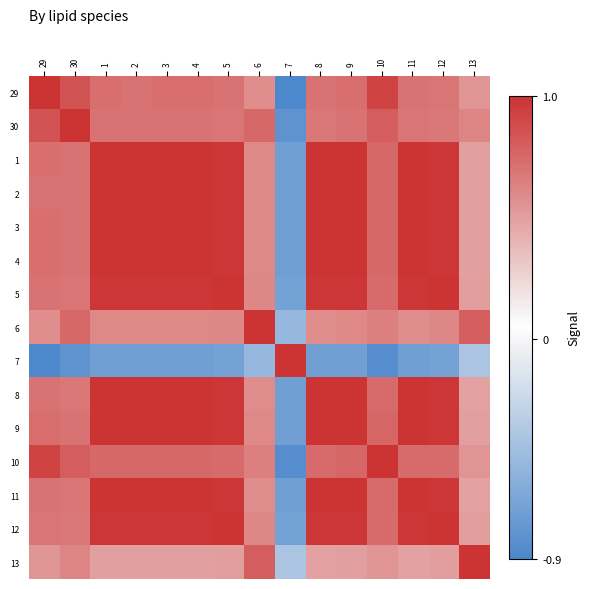

Reading right to left, what are all the values shown in this chart?

29: 13=0.5	12=0.7	11=0.7	10=0.9	9=0.7	8=0.7	7=-0.9	6=0.6	5=0.7	4=0.7	3=0.7	2=0.7	1=0.7	30=0.8	29=1.0
30: 13=0.6	12=0.7	11=0.7	10=0.8	9=0.7	8=0.7	7=-0.8	6=0.8	5=0.7	4=0.7	3=0.7	2=0.7	1=0.7	30=1.0	29=0.8
1: 13=0.5	12=1.0	11=1.0	10=0.8	9=1.0	8=1.0	7=-0.7	6=0.6	5=1.0	4=1.0	3=1.0	2=1.0	1=1.0	30=0.7	29=0.7
2: 13=0.5	12=1.0	11=1.0	10=0.8	9=1.0	8=1.0	7=-0.7	6=0.6	5=1.0	4=1.0	3=1.0	2=1.0	1=1.0	30=0.7	29=0.7
3: 13=0.5	12=1.0	11=1.0	10=0.8	9=1.0	8=1.0	7=-0.7	6=0.6	5=1.0	4=1.0	3=1.0	2=1.0	1=1.0	30=0.7	29=0.7
4: 13=0.5	12=1.0	11=1.0	10=0.8	9=1.0	8=1.0	7=-0.7	6=0.6	5=1.0	4=1.0	3=1.0	2=1.0	1=1.0	30=0.7	29=0.7
5: 13=0.5	12=1.0	11=1.0	10=0.7	9=1.0	8=1.0	7=-0.7	6=0.6	5=1.0	4=1.0	3=1.0	2=1.0	1=1.0	30=0.7	29=0.7
6: 13=0.8	12=0.6	11=0.6	10=0.7	9=0.6	8=0.6	7=-0.5	6=1.0	5=0.6	4=0.6	3=0.6	2=0.6	1=0.6	30=0.8	29=0.6
7: 13=-0.4	12=-0.7	11=-0.7	10=-0.8	9=-0.7	8=-0.7	7=1.0	6=-0.5	5=-0.7	4=-0.7	3=-0.7	2=-0.7	1=-0.7	30=-0.8	29=-0.9
8: 13=0.5	12=1.0	11=1.0	10=0.7	9=1.0	8=1.0	7=-0.7	6=0.6	5=1.0	4=1.0	3=1.0	2=1.0	1=1.0	30=0.7	29=0.7
9: 13=0.5	12=1.0	11=1.0	10=0.8	9=1.0	8=1.0	7=-0.7	6=0.6	5=1.0	4=1.0	3=1.0	2=1.0	1=1.0	30=0.7	29=0.7
10: 13=0.6	12=0.7	11=0.7	10=1.0	9=0.8	8=0.7	7=-0.8	6=0.7	5=0.7	4=0.8	3=0.8	2=0.8	1=0.8	30=0.8	29=0.9
11: 13=0.5	12=1.0	11=1.0	10=0.7	9=1.0	8=1.0	7=-0.7	6=0.6	5=1.0	4=1.0	3=1.0	2=1.0	1=1.0	30=0.7	29=0.7
12: 13=0.5	12=1.0	11=1.0	10=0.7	9=1.0	8=1.0	7=-0.7	6=0.6	5=1.0	4=1.0	3=1.0	2=1.0	1=1.0	30=0.7	29=0.7
13: 13=1.0	12=0.5	11=0.5	10=0.6	9=0.5	8=0.5	7=-0.4	6=0.8	5=0.5	4=0.5	3=0.5	2=0.5	1=0.5	30=0.6	29=0.5